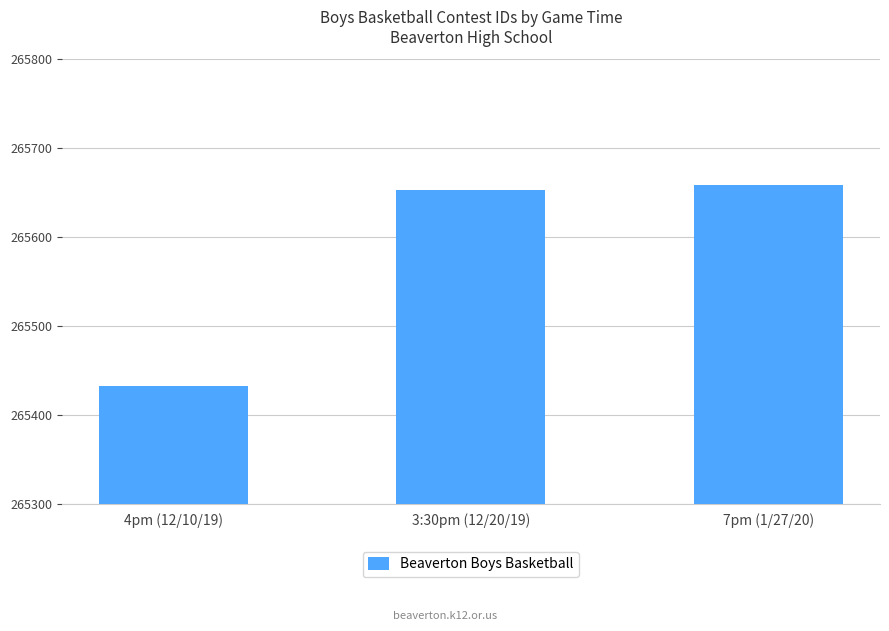

At which label is the value closest to 265546?

3:30pm (12/20/19)